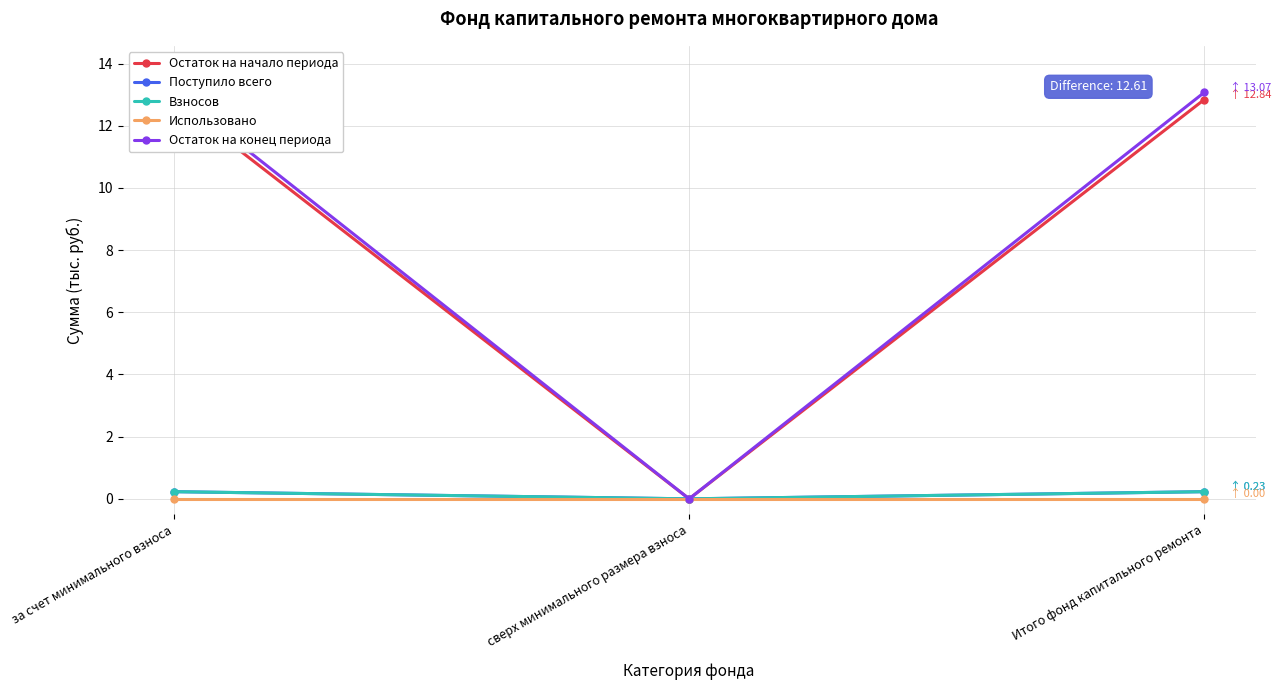

List the series in order of their peak value, lowest first.

Использовано, Поступило всего, Взносов, Остаток на начало периода, Остаток на конец периода